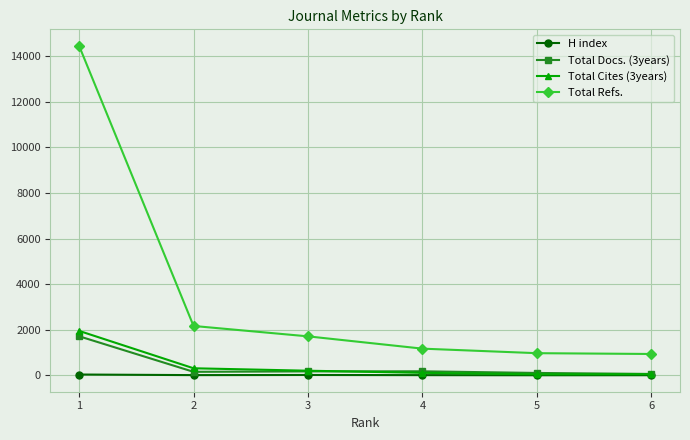

Which label corresponds to the largest value in the chart?

1